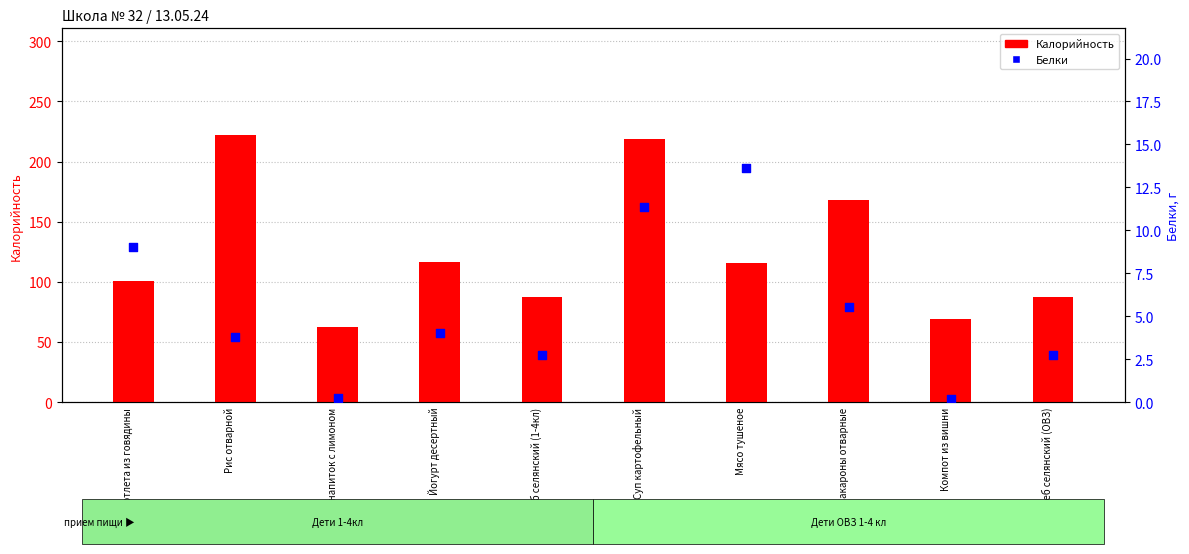

At how many categories does at least one series exceed 8?

10